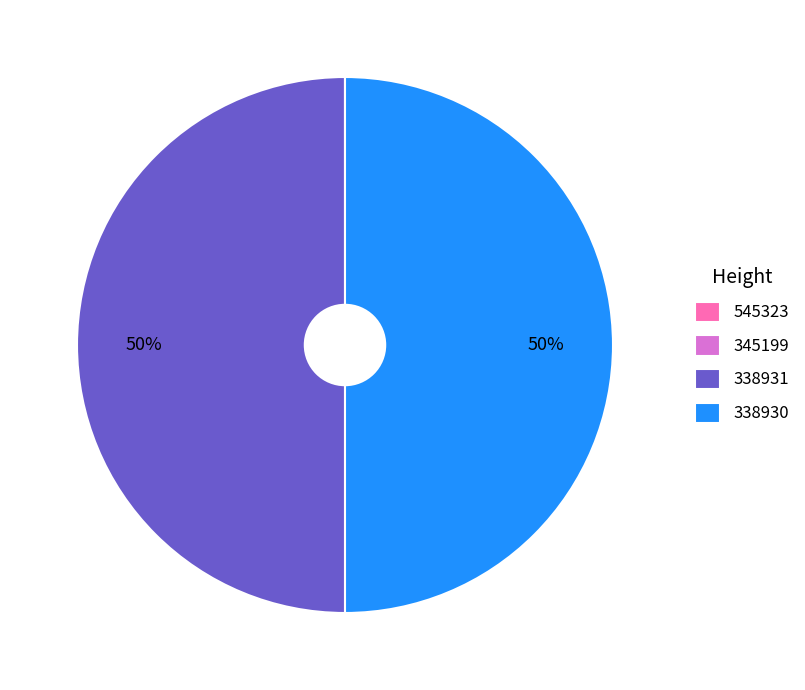

Approximately how many times larger is the value at 338930 compared to 338931?

1.0